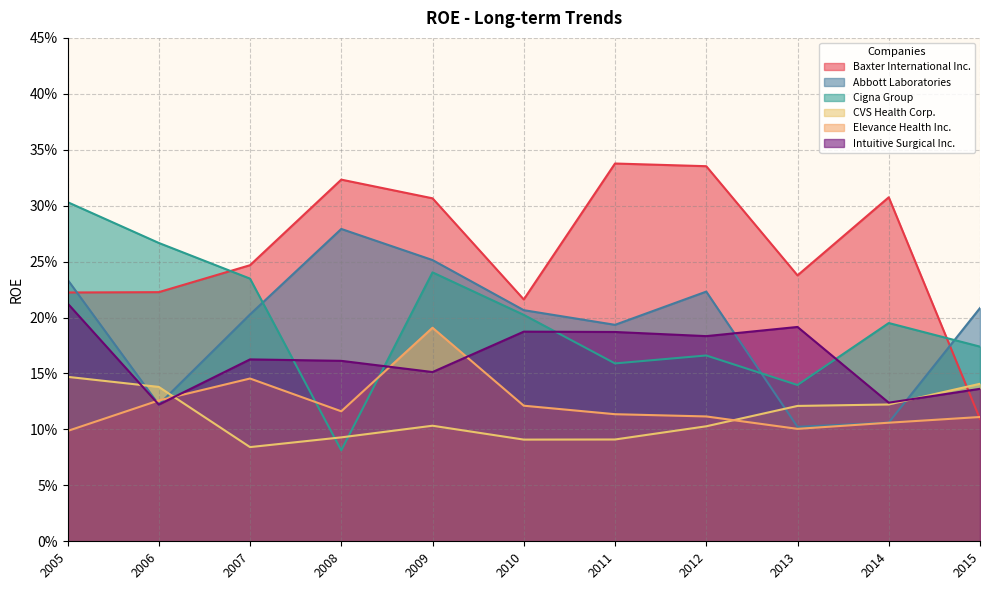

What is the sum of the Elevance Health Inc. values at 2008 and 2007?

0.3